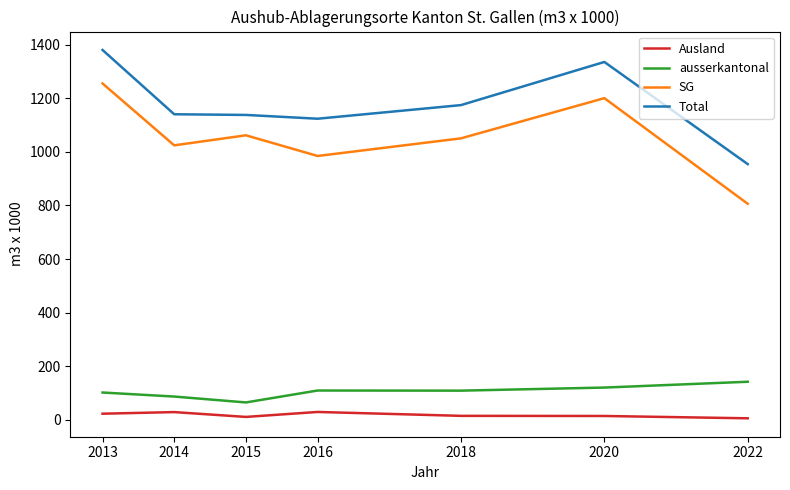

Which category has the highest value across all series?

2013